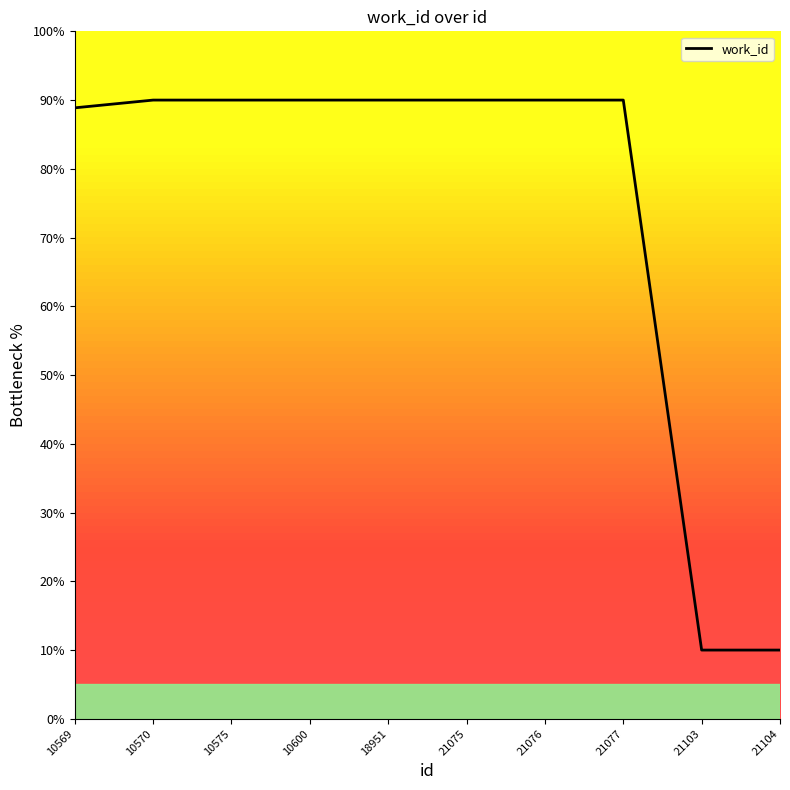

Is it true that the value at 18951 is 90.0?

True